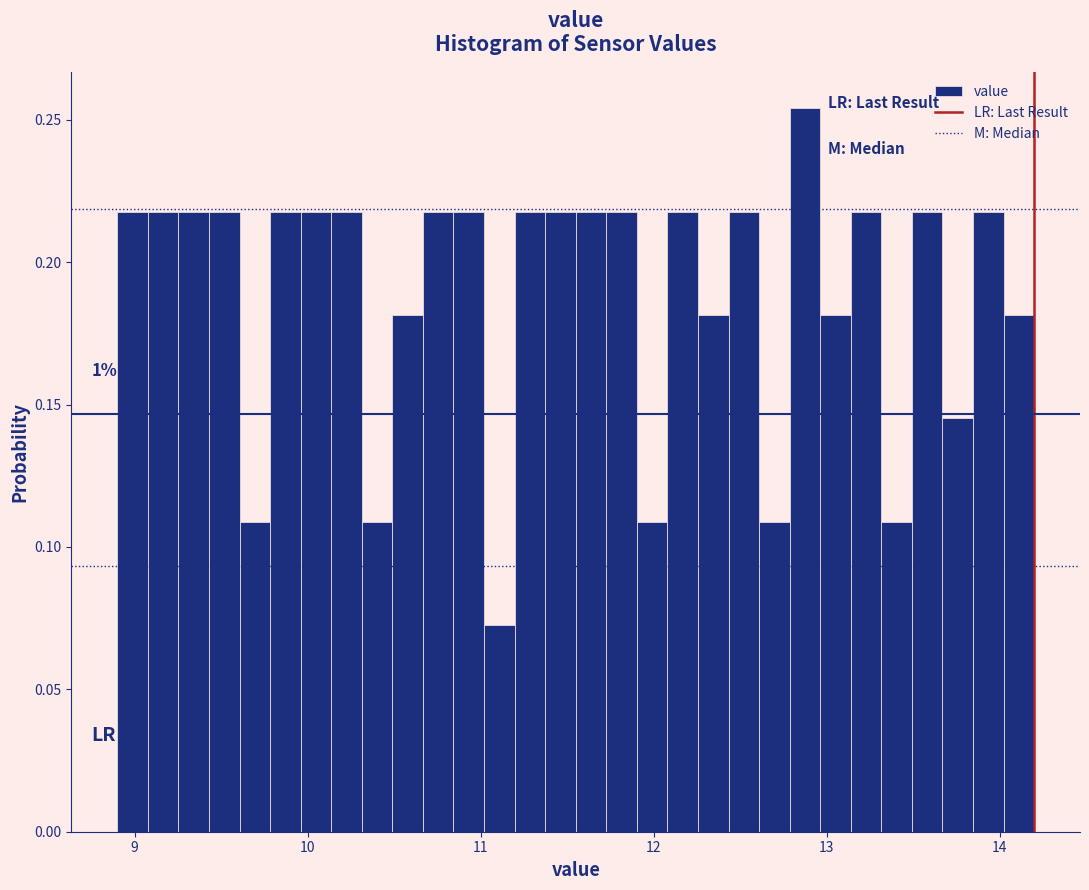

Around what value on the x-axis is the tallest bar? Give the approximate position of its centre, as read against the axis.

12.9